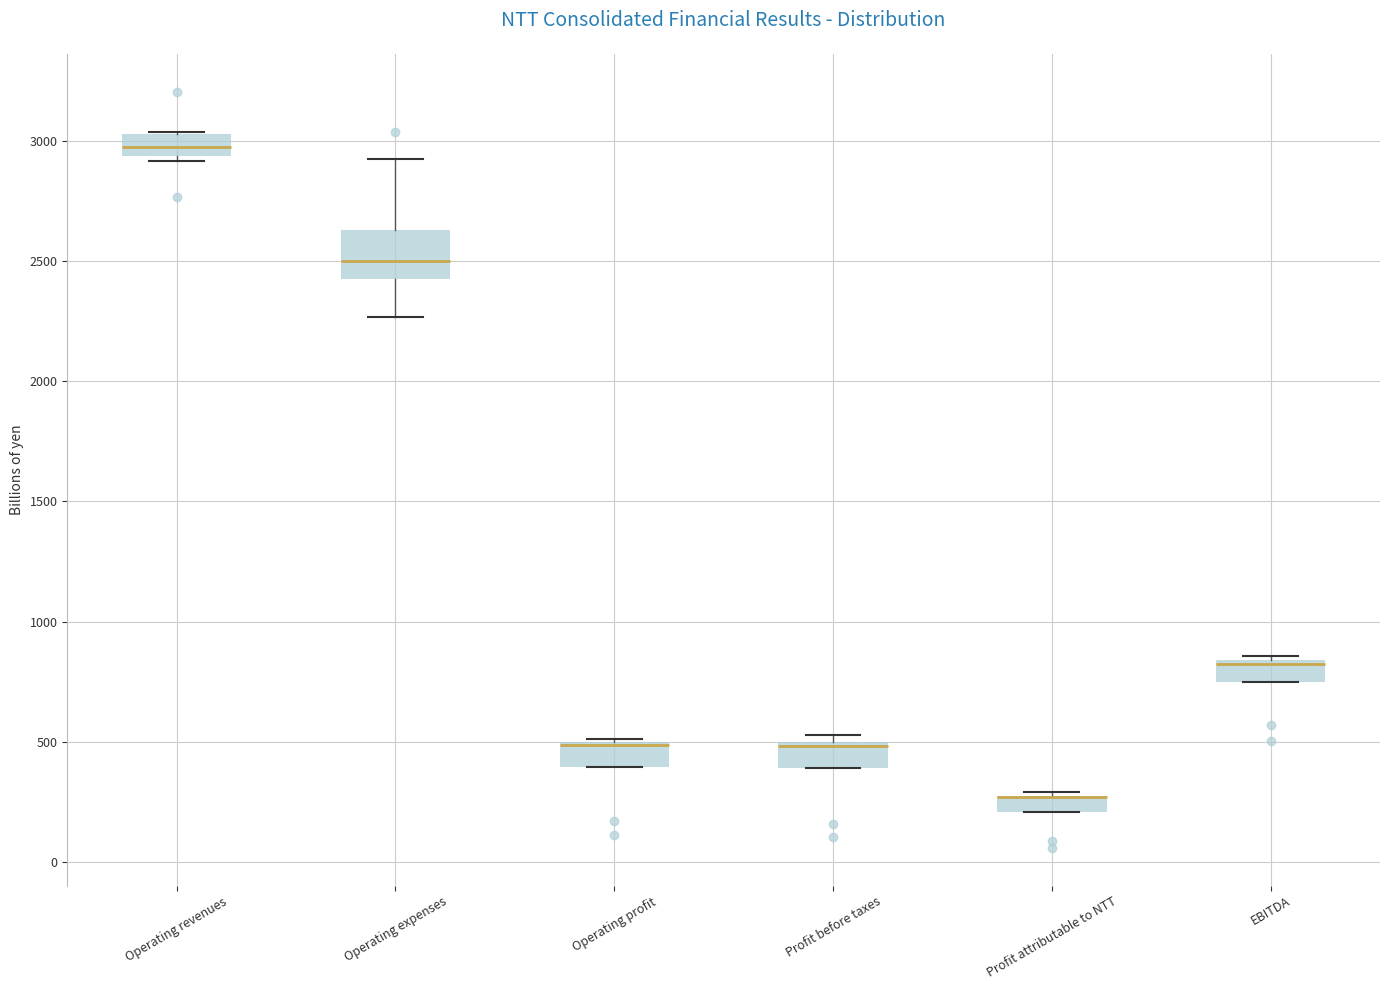

Where is the upper edge of the box for EBITDA on the y-axis? The values are not printed on the chart, so give them approximately, as read against the axis.

850